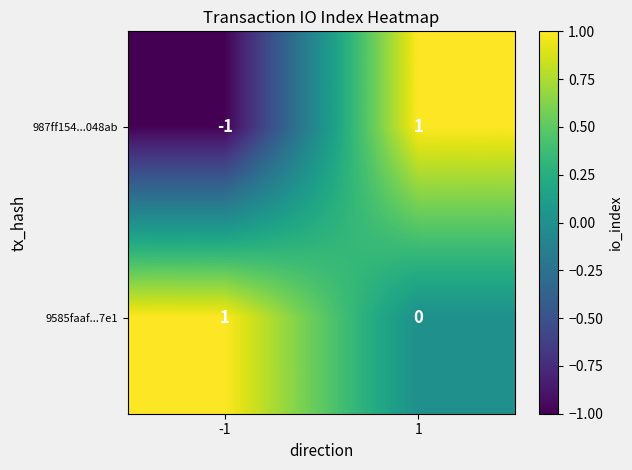

The 9585faaf...7e1 series shows 0 at 1. True or false?

True